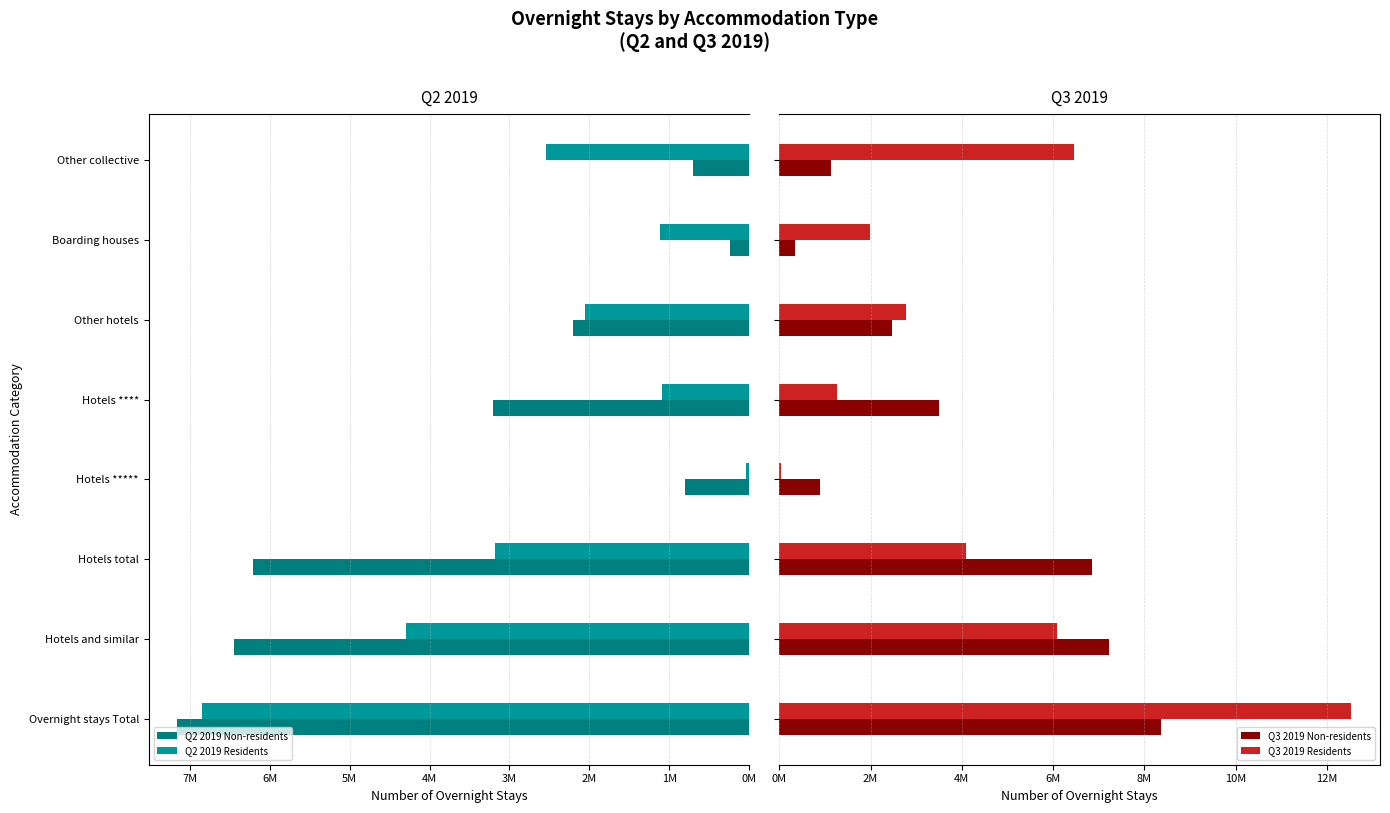

Is it true that Q3 2019 Non-residents equals 475513 at Other collective?

False